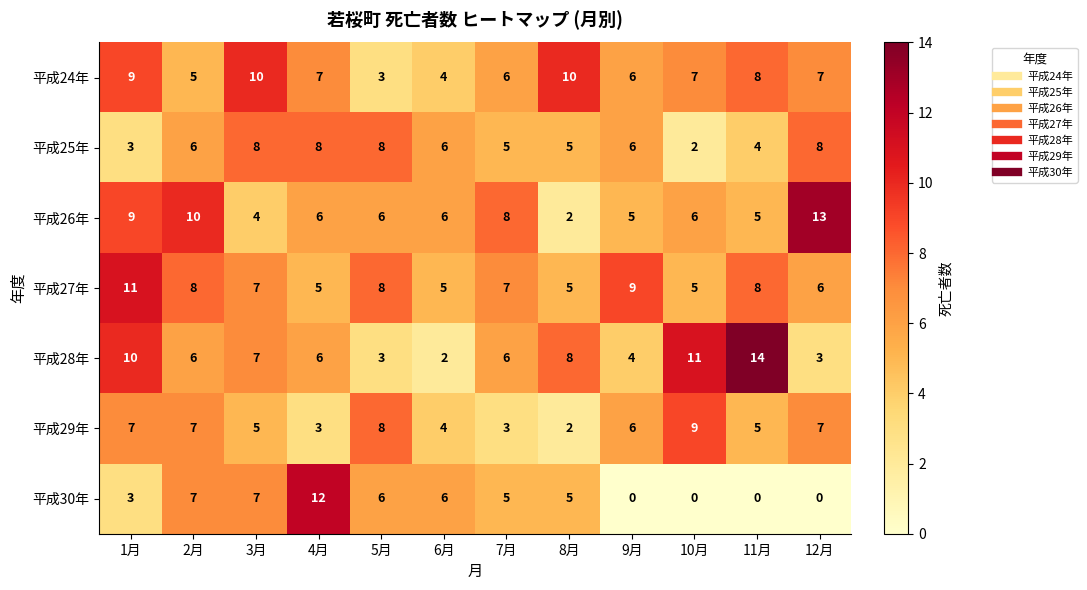

Which series has the largest total across all categories?

平成27年